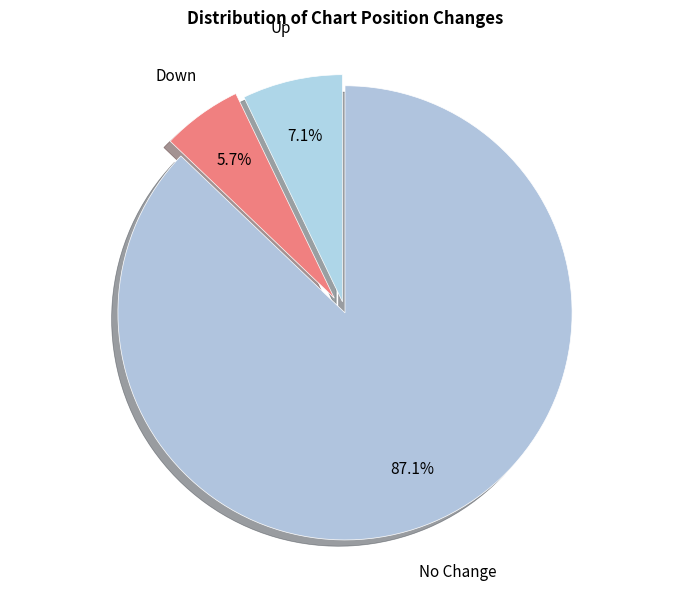

Between Up and Down, which is larger?

Up